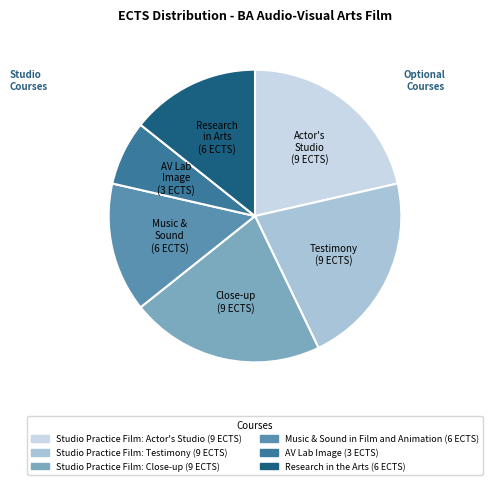

What is the smallest slice in the pie chart?

AV Lab Image